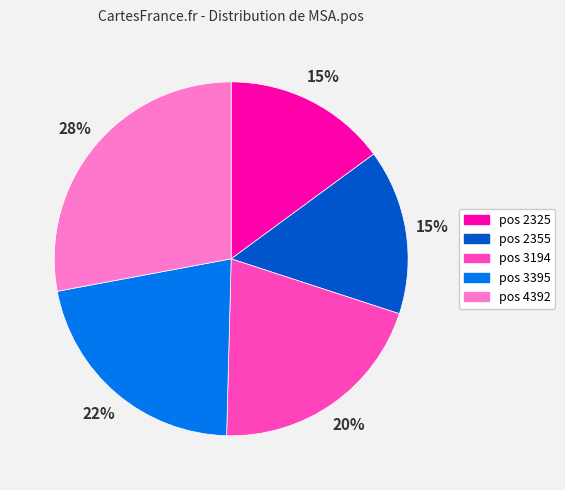

To the nearest percent, what is the average slice percentage?

20%